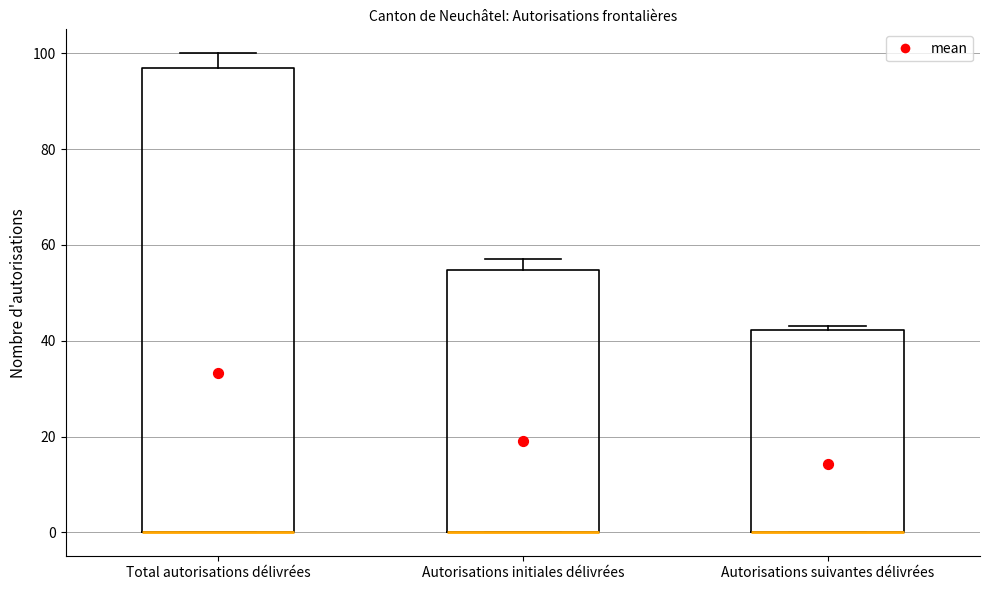

Which box is the tallest, from its lower edge to its upper edge?

Total autorisations délivrées